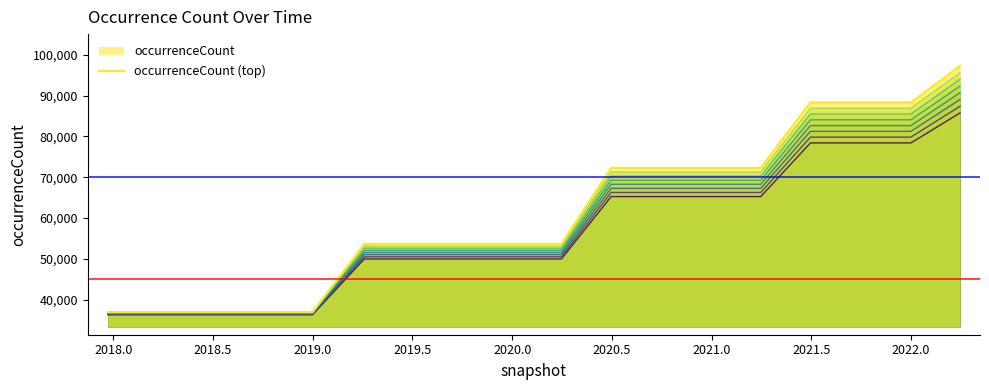

Does the chart display data point markers on the line(s)?

No